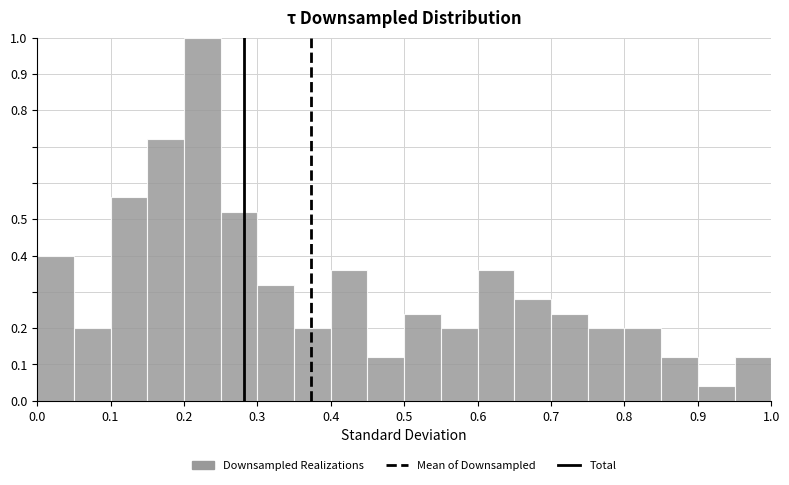

How tall is the bar that spans 0.95 to 1.00 on the x-axis? The values are not printed on the chart, so give them approximately, as read against the axis.

0.12